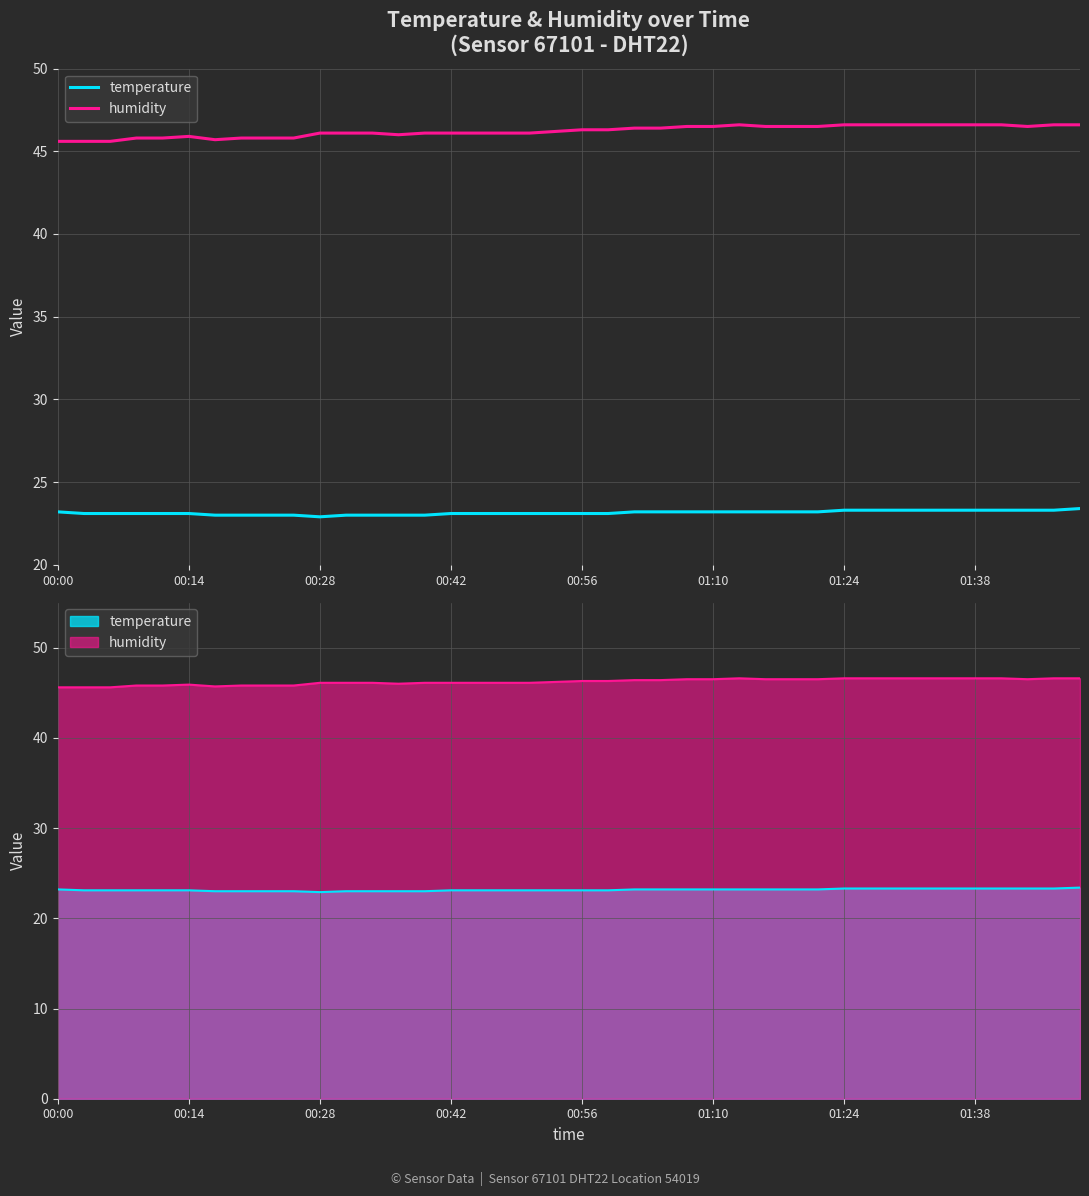

How many distinct data groups are displayed?

2